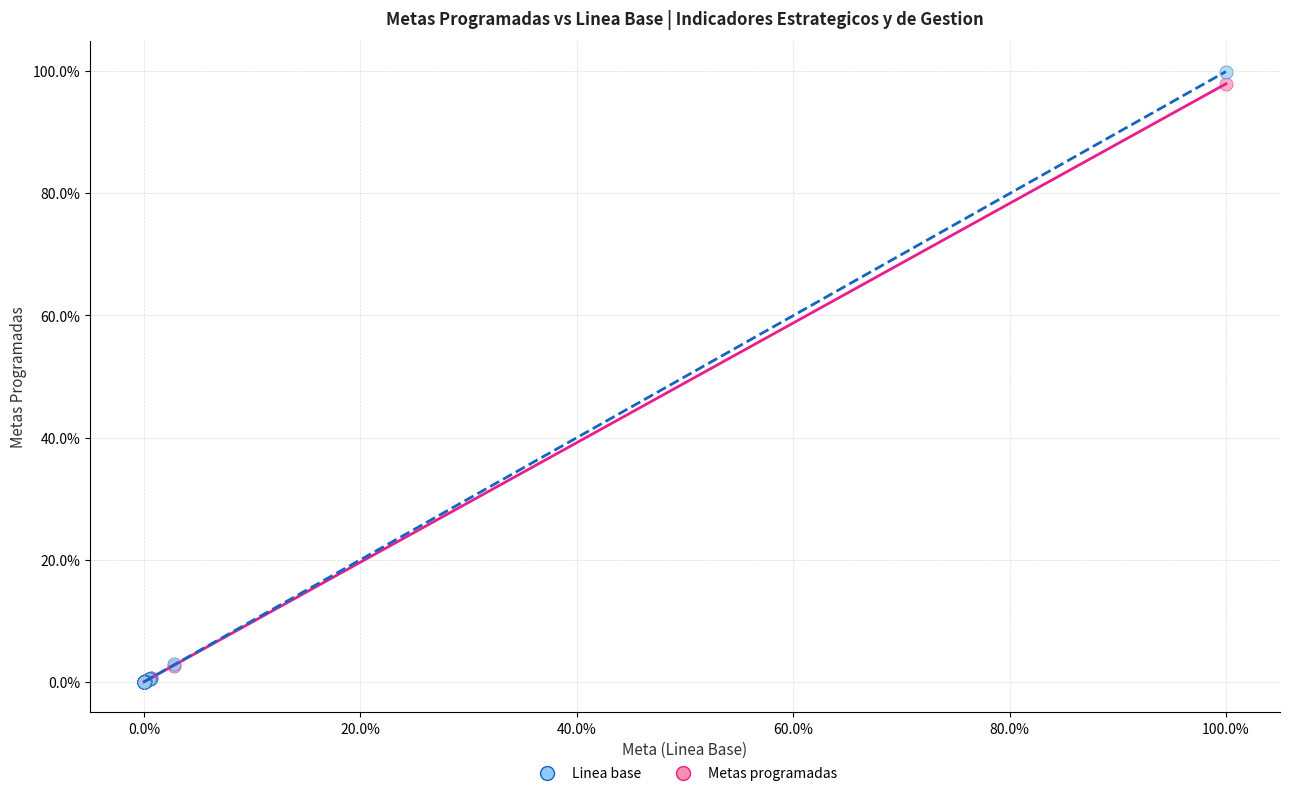

What are all the series names shown in the legend?

Linea base, Metas programadas